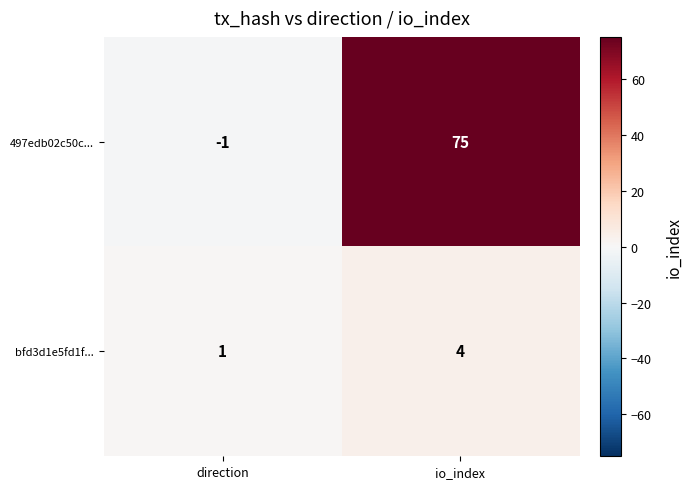

Rank the series by their maximum value, from highest to lowest.

497edb02c50c..., bfd3d1e5fd1f...